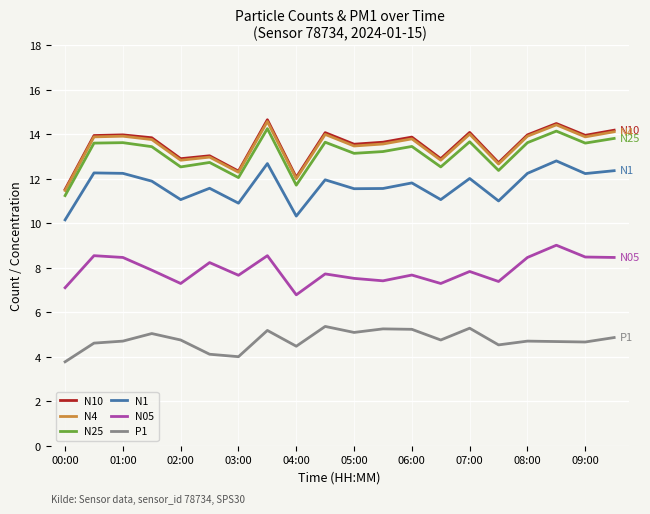

True or false: N25 and P1 intersect in this chart.

False